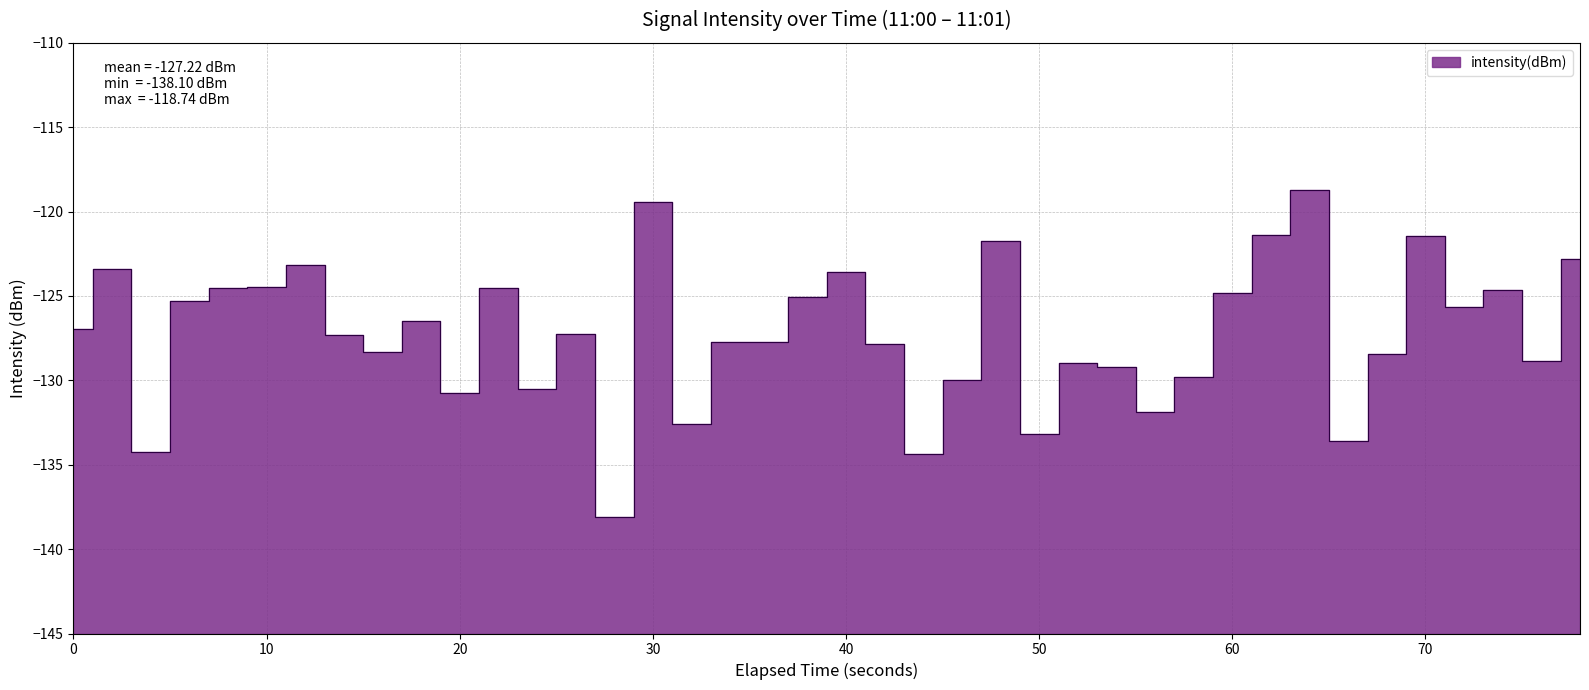

How many data points are above -127?

19